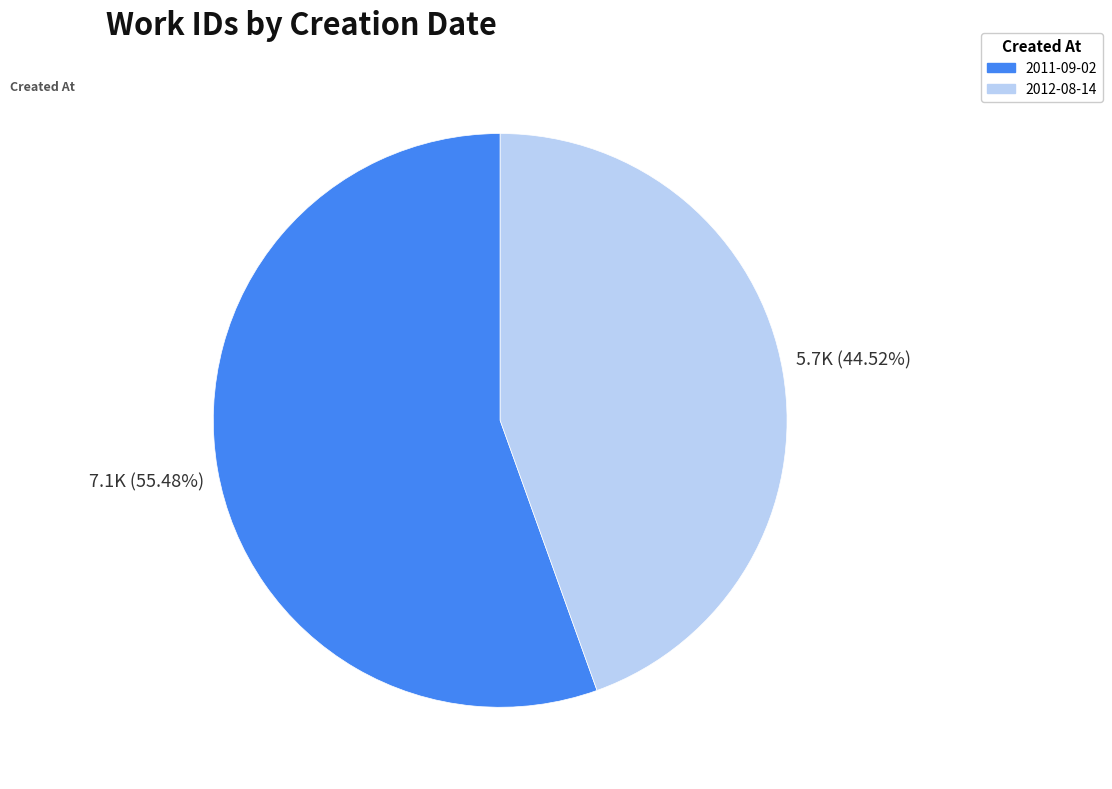

Which has a higher value, 2011-09-02 or 2012-08-14?

2011-09-02